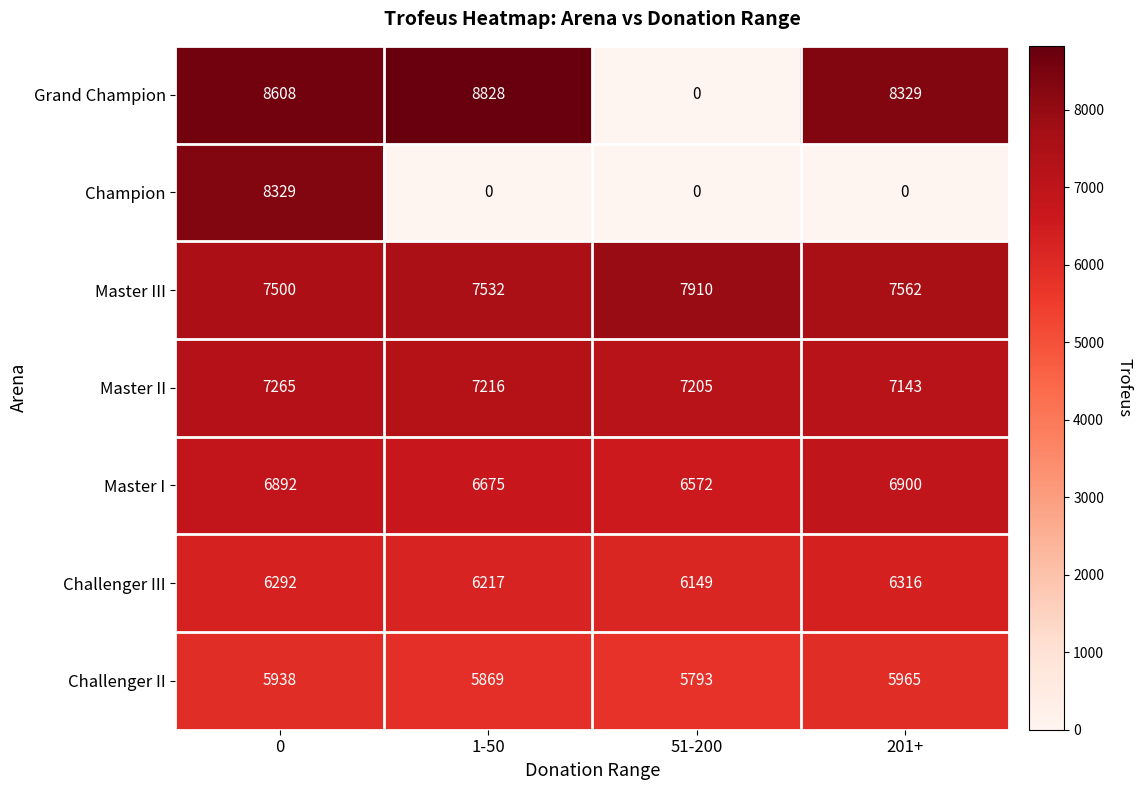

What is the sum of the Challenger III values at 0 and 1-50?

12509